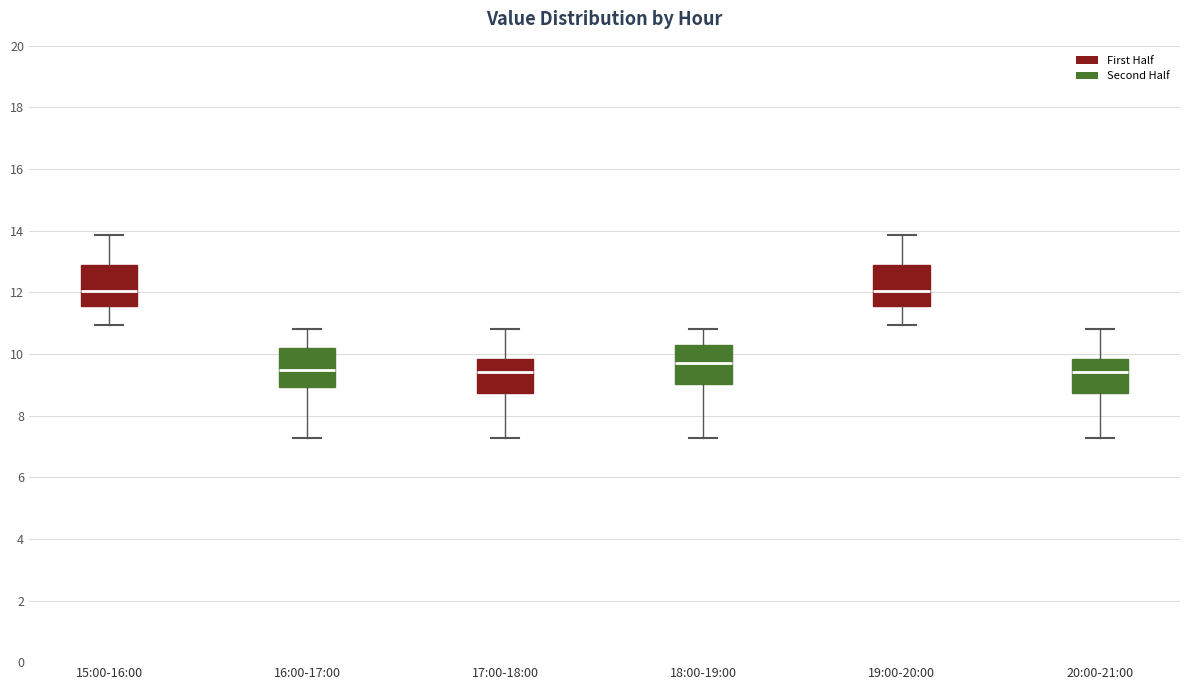

Reading left to right, read every box against the y-axis: the position of its median line, the range the box covers, and the ends of its whiskers. The values are not printed on the chart, so give them approximately, as read against the axis.

15:00-16:00: median 12.0, box 11.6 to 12.8, whiskers 11.0 to 13.8
16:00-17:00: median 9.4, box 9.0 to 10.2, whiskers 7.2 to 10.8
17:00-18:00: median 9.4, box 8.8 to 9.8, whiskers 7.2 to 10.8
18:00-19:00: median 9.8, box 9.0 to 10.4, whiskers 7.2 to 10.8
19:00-20:00: median 12.0, box 11.6 to 12.8, whiskers 11.0 to 13.8
20:00-21:00: median 9.4, box 8.8 to 9.8, whiskers 7.2 to 10.8